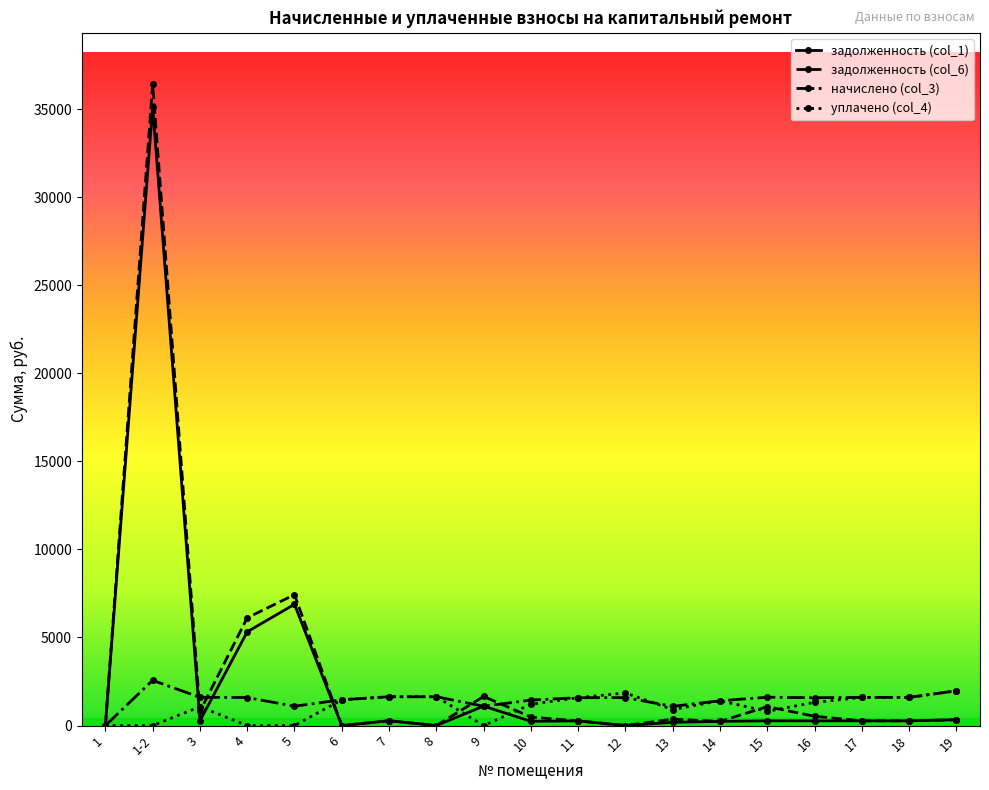

Which series has the largest range (max minus min)?

задолженность (col_6)